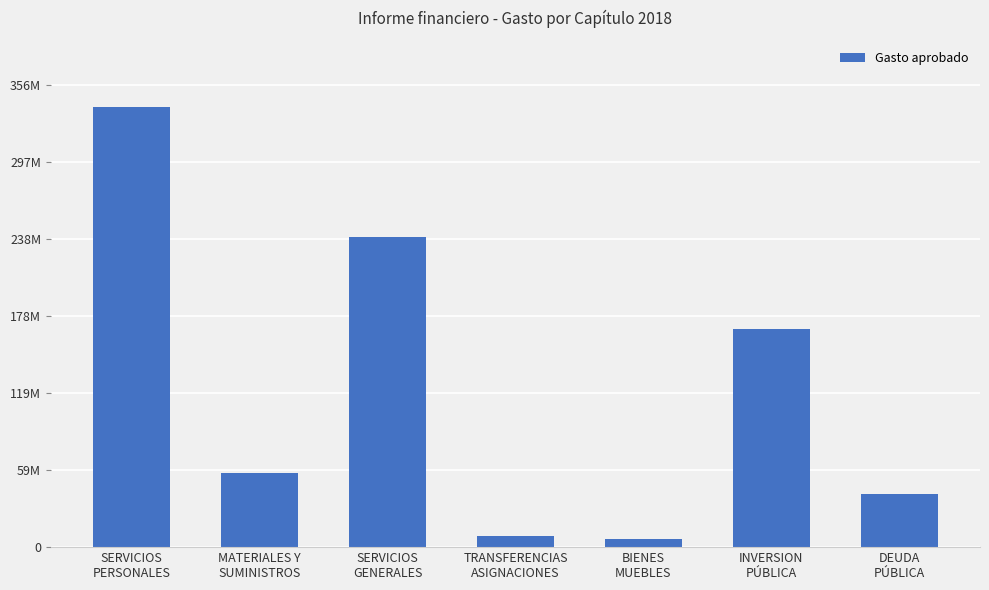

What is the difference between the values at DEUDA
PÚBLICA and INVERSION
PÚBLICA?

127351399.0